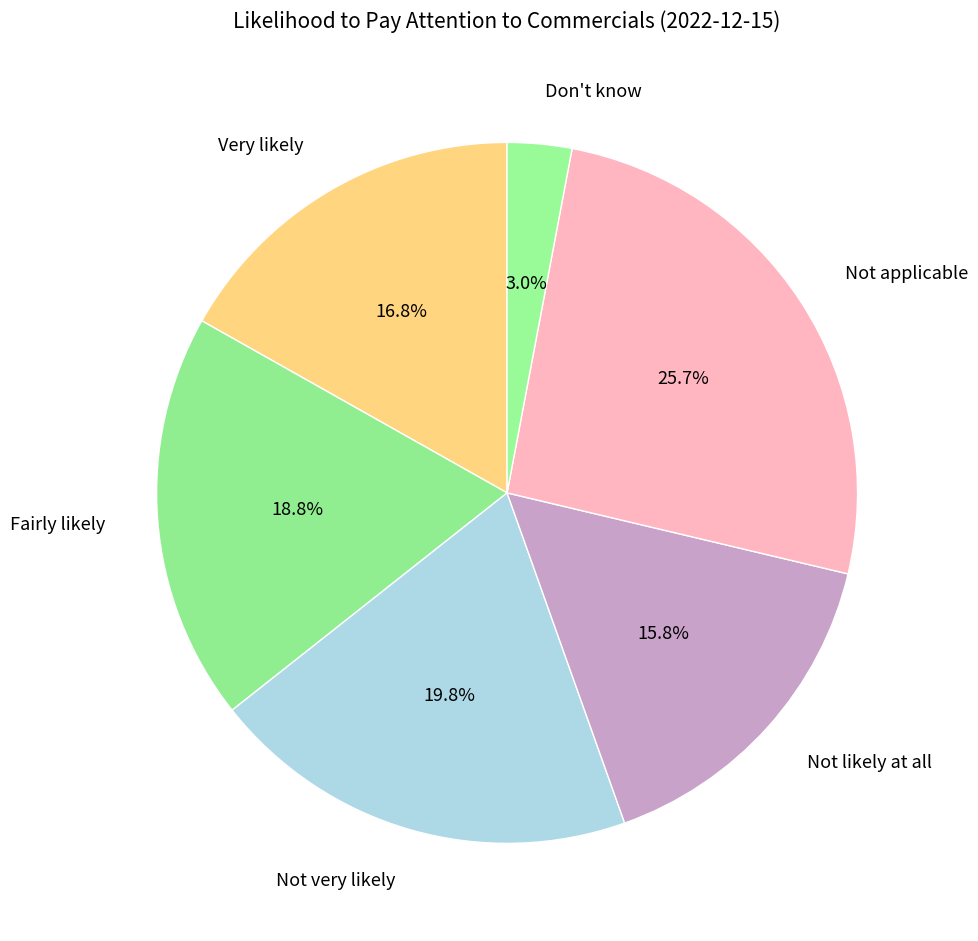

To the nearest percent, what is the difference between the Don't know and Not likely at all slice percentages?

13%